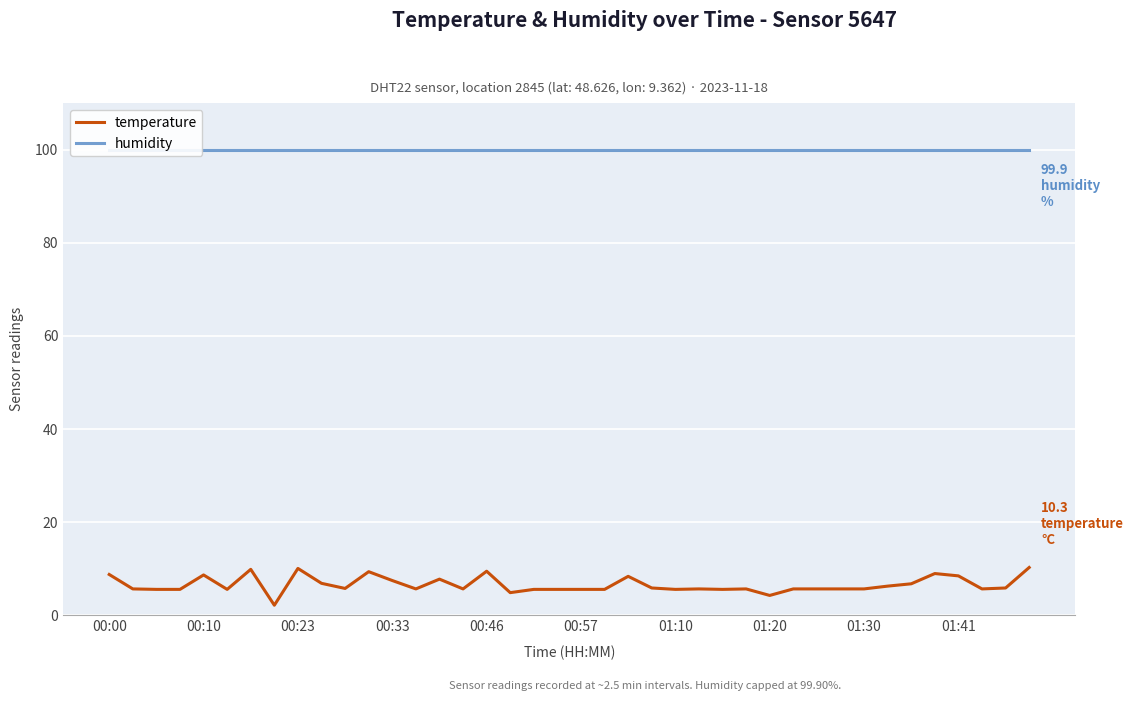

The value of humidity at 26 is 59.7. True or false?

False